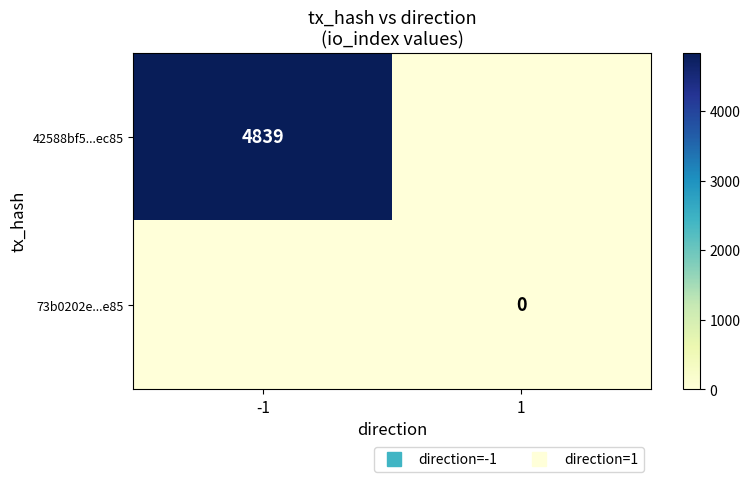

At how many categories does at least one series exceed 3435?

1